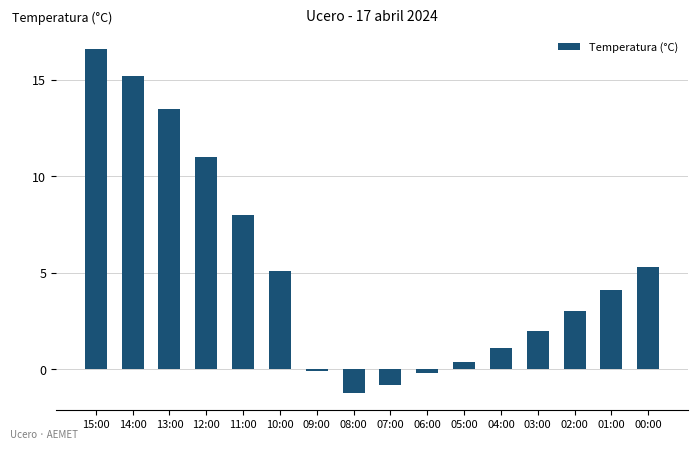

What is the difference between the values at 04:00 and 12:00?

9.9